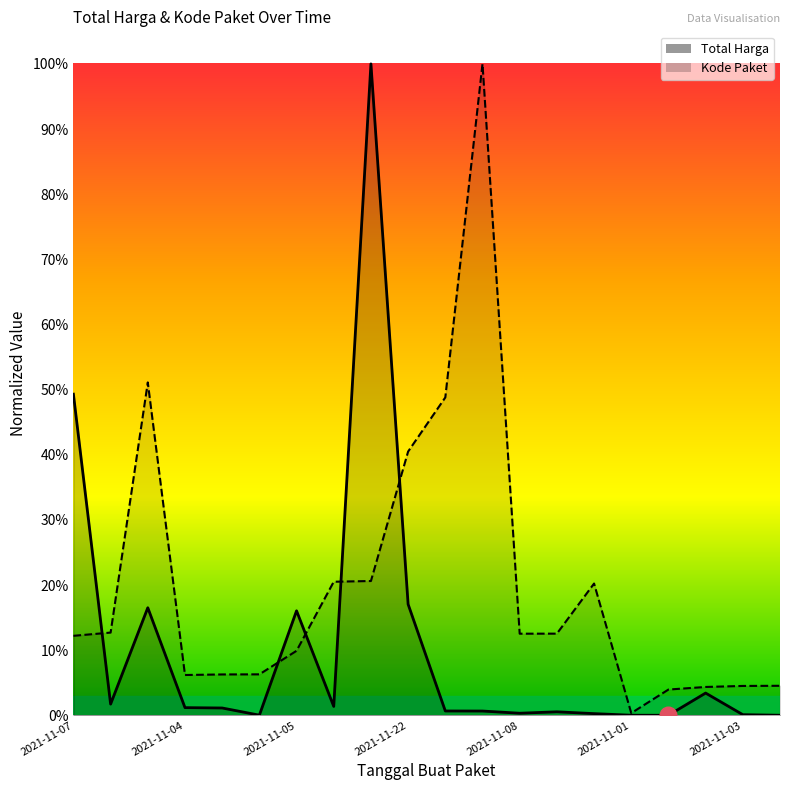

Which series has the widest spread of values?

Total Harga